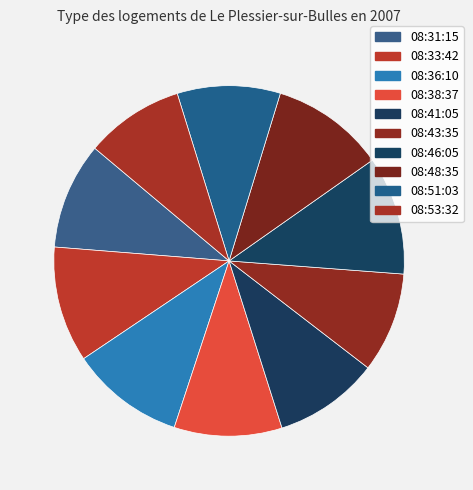

Is there a majority slice in this chart?

No